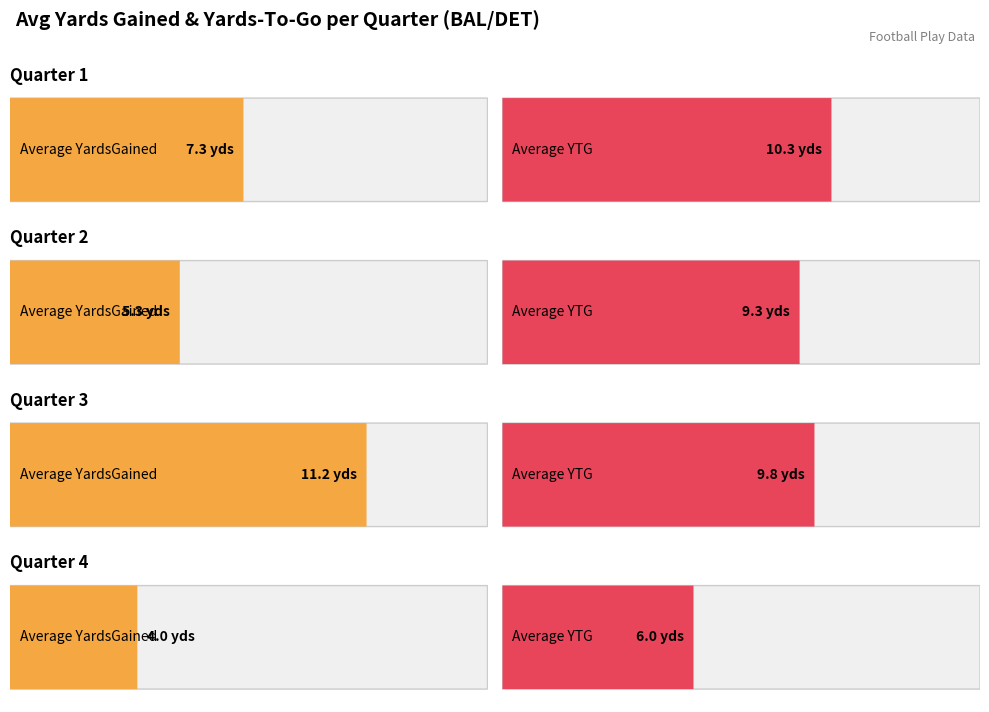

What is the approximate value of Average YardsGained at Quarter 2?

5.2